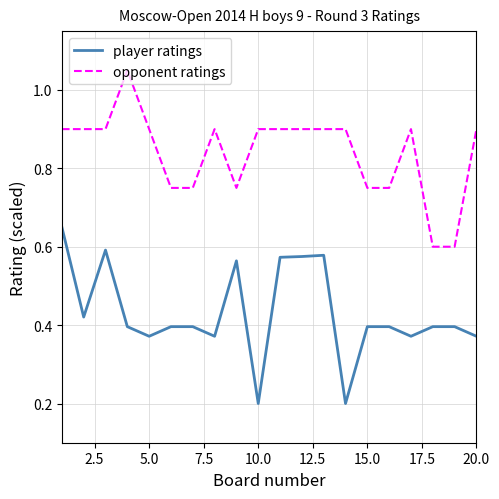

List the series in order of their peak value, lowest first.

player ratings, opponent ratings